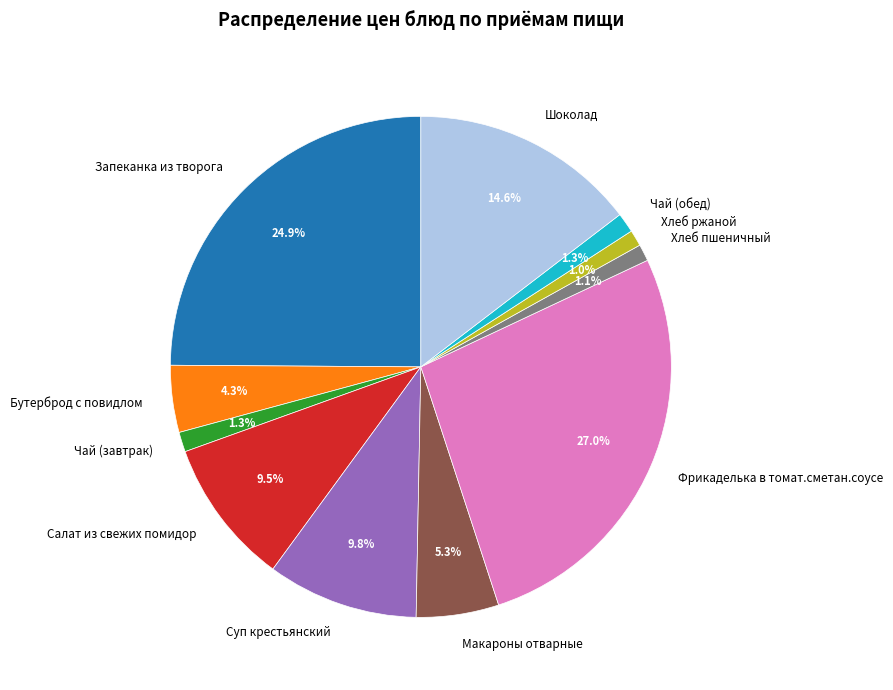

Which slice is the largest?

Фрикаделька в томат.сметан.соусе